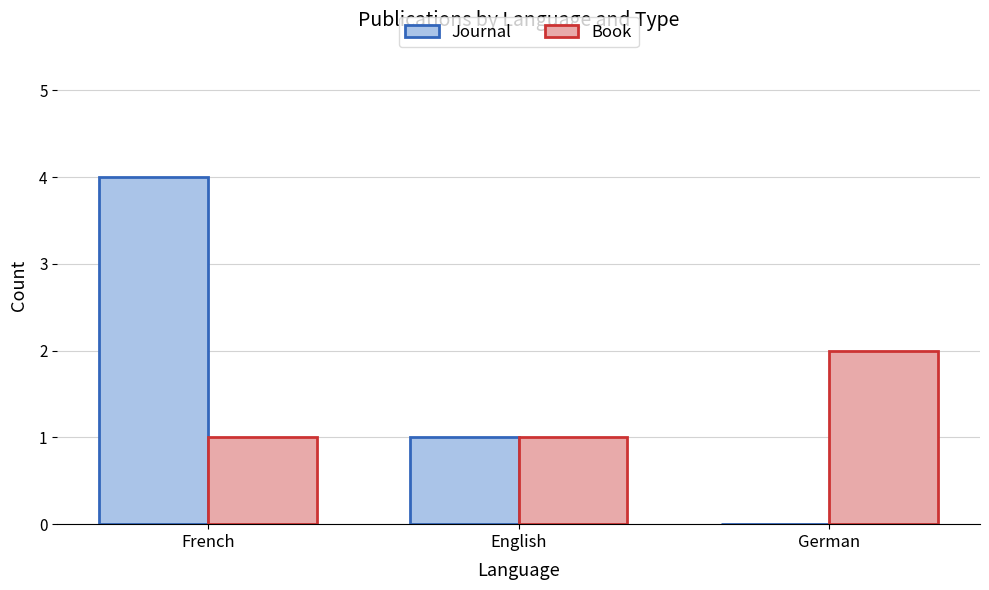

What is the average value of the Book series?

1